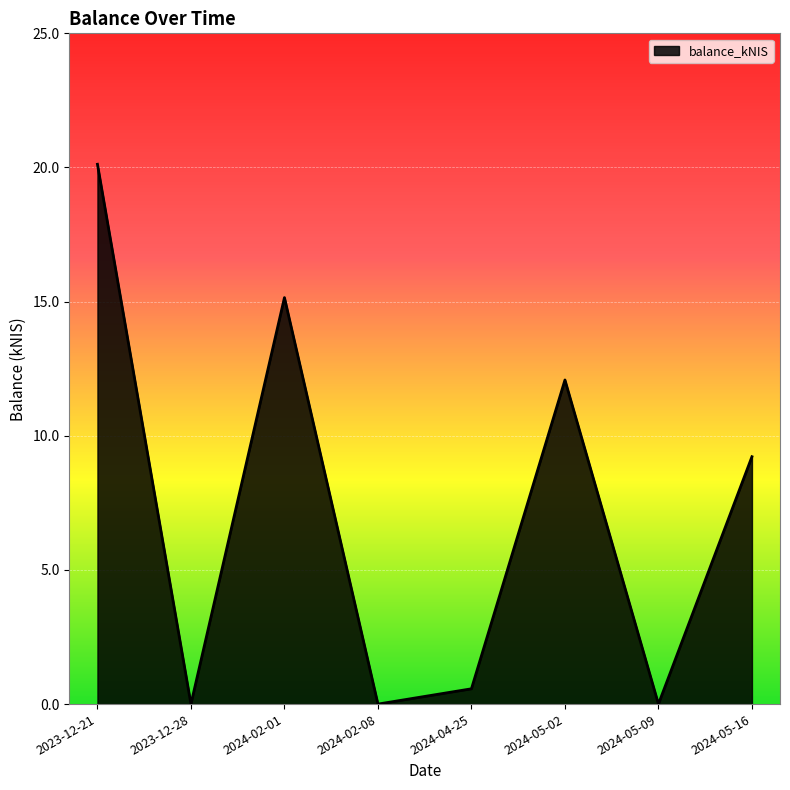

How many values are below 9?

4